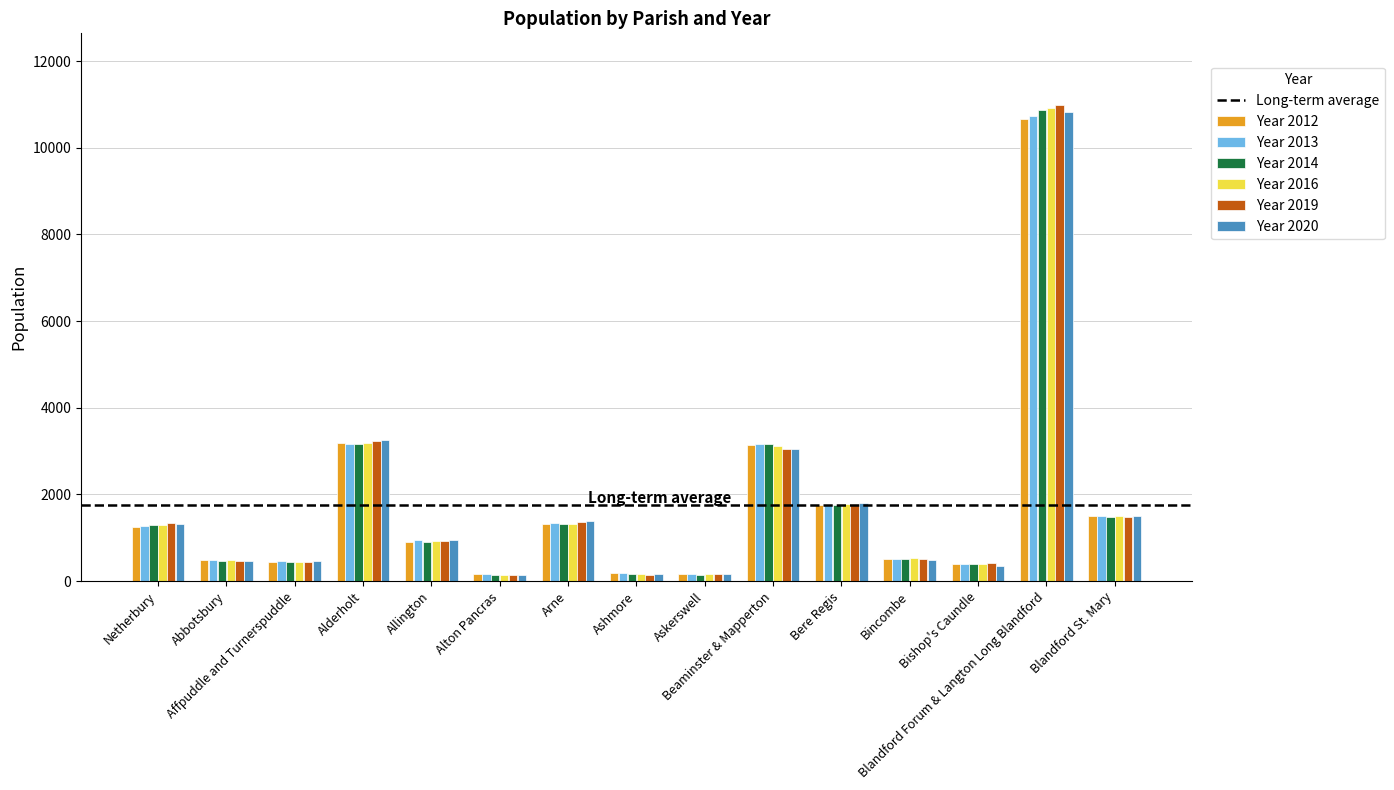

What is the smallest value displayed?

133